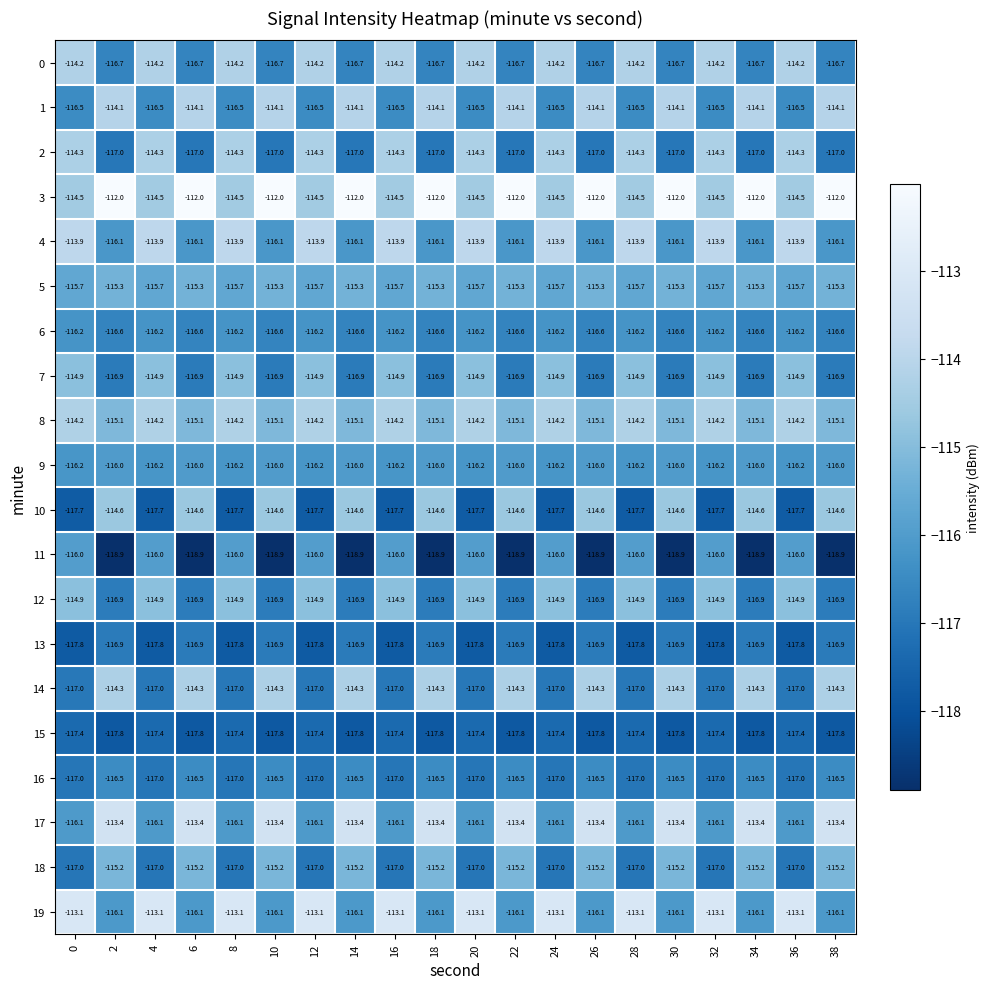

What is the total value across all series at 0?

-2314.6